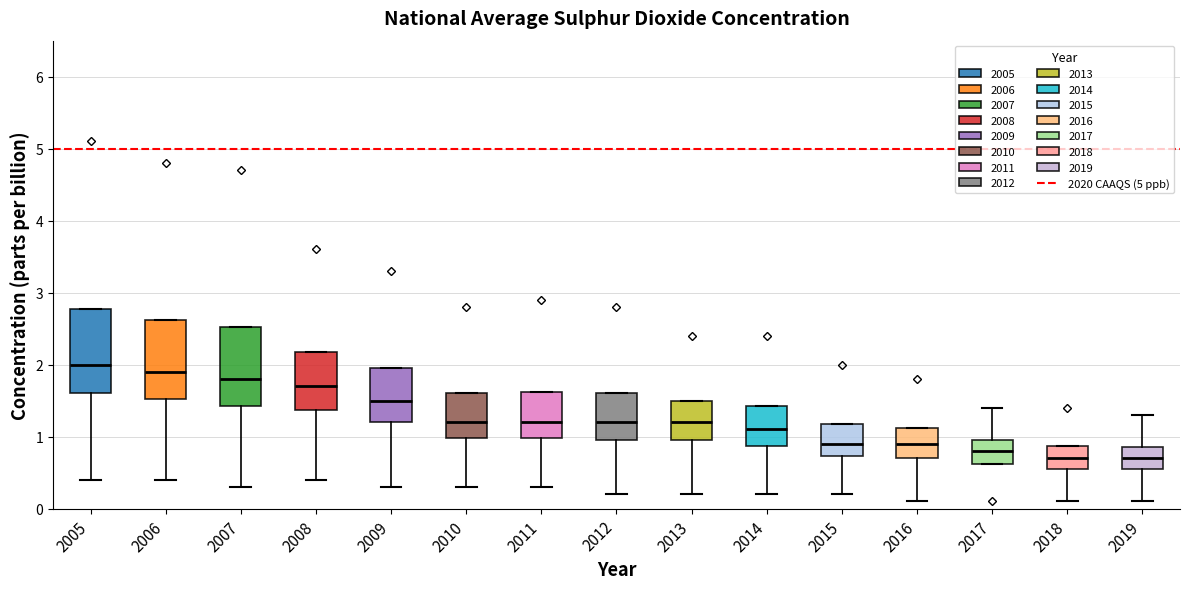

Which box's median line is the highest?

2005